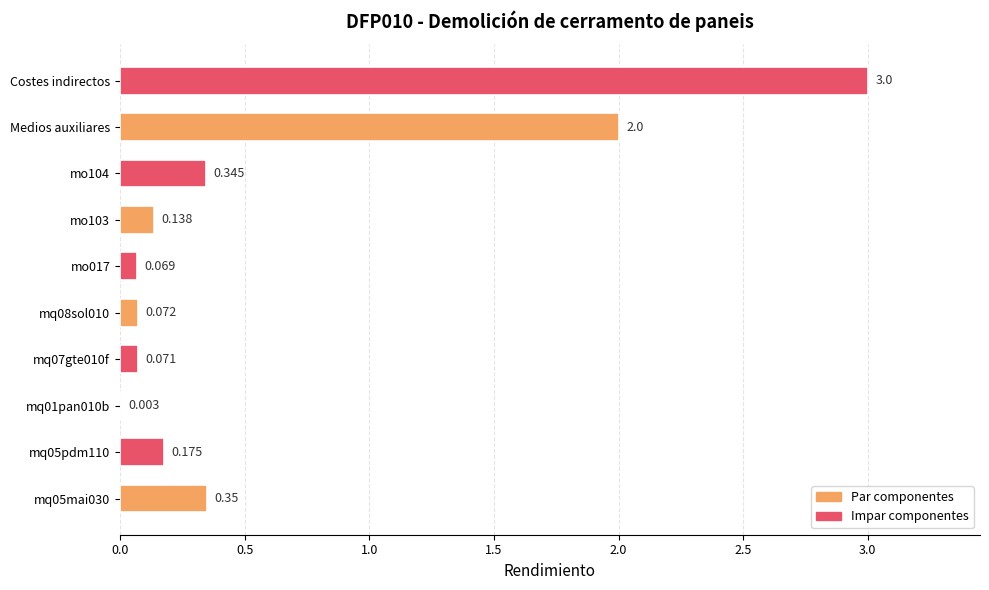

Which category has the highest value across all series?

Costes indirectos